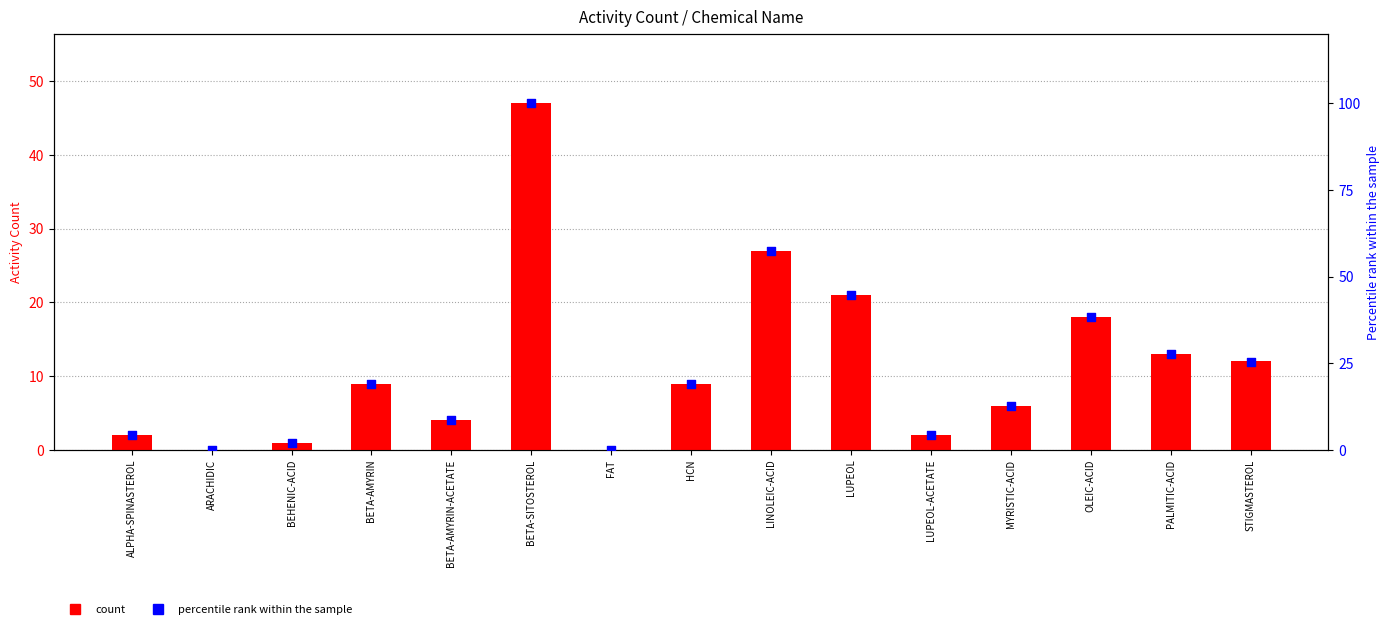

What are all the series names shown in the legend?

count, percentile rank within the sample